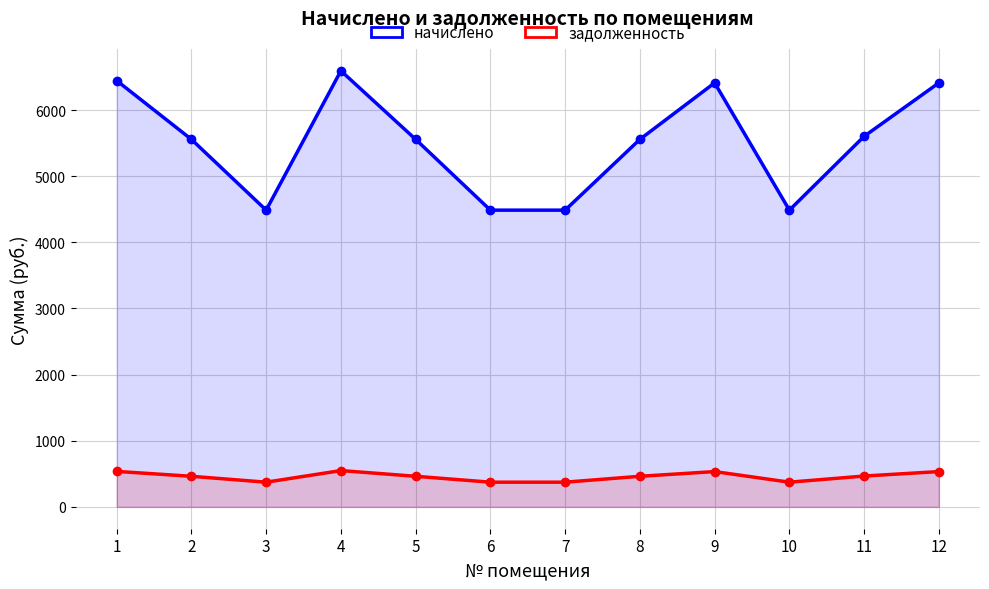

What are all the series names shown in the legend?

начислено, задолженность